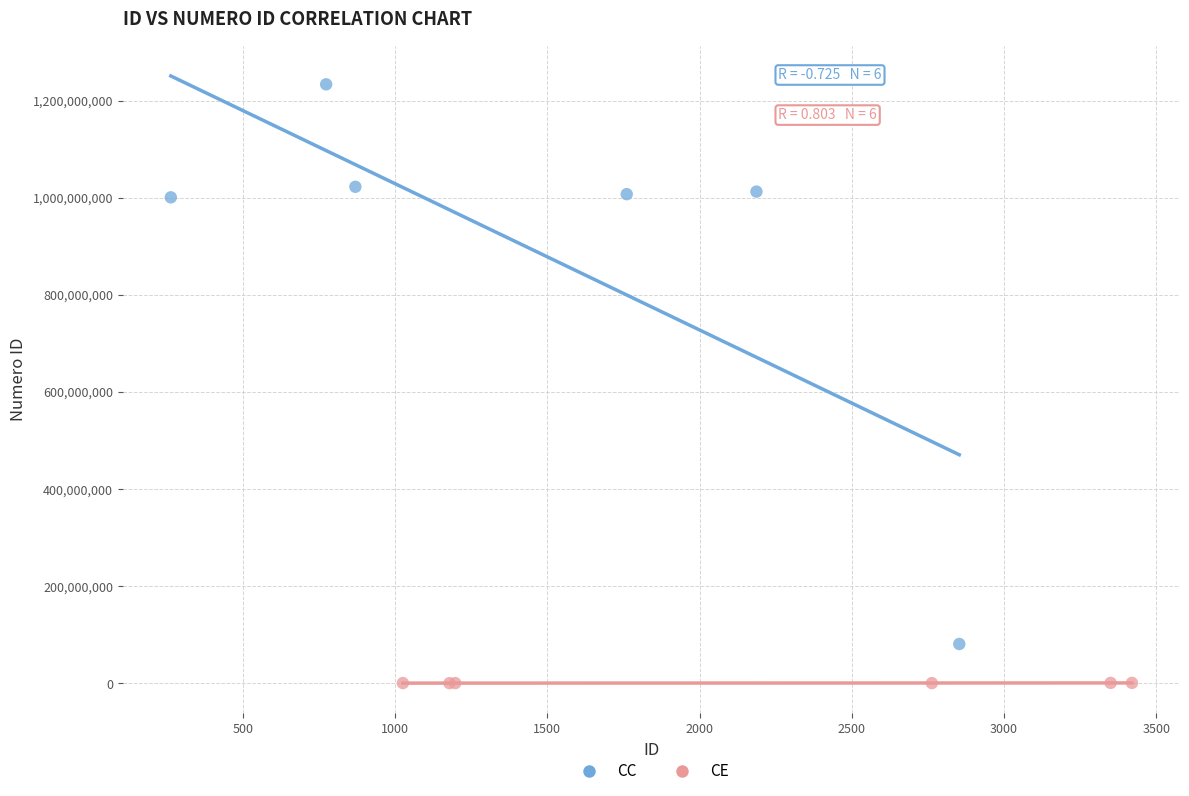

Which series contains the highest Y value?

CC